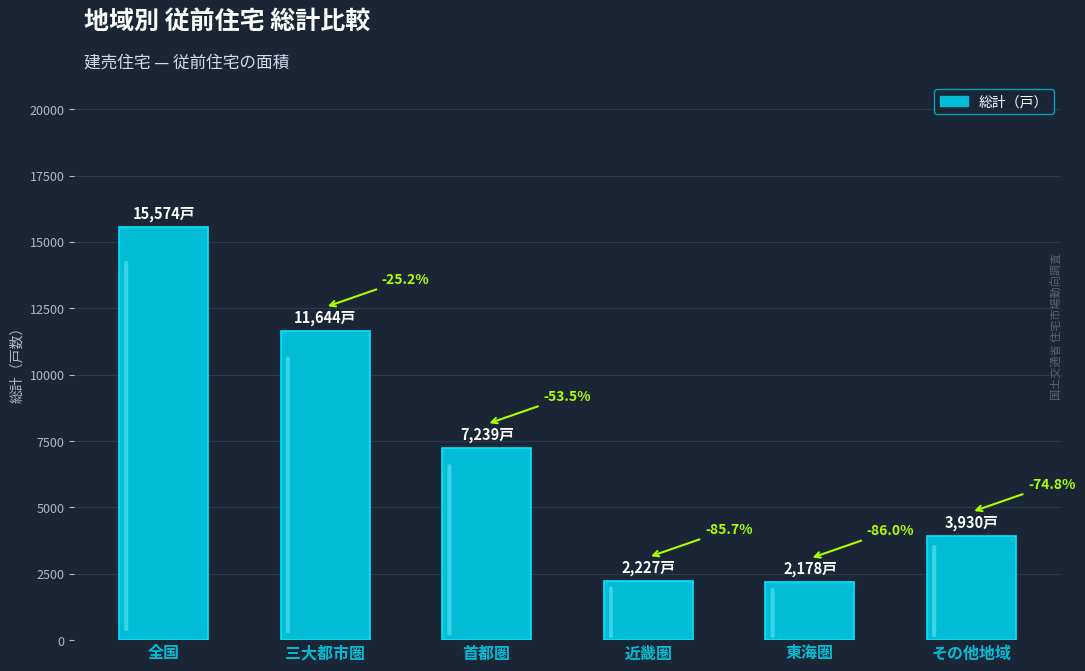

Which category has the lowest value across all series?

東海圏